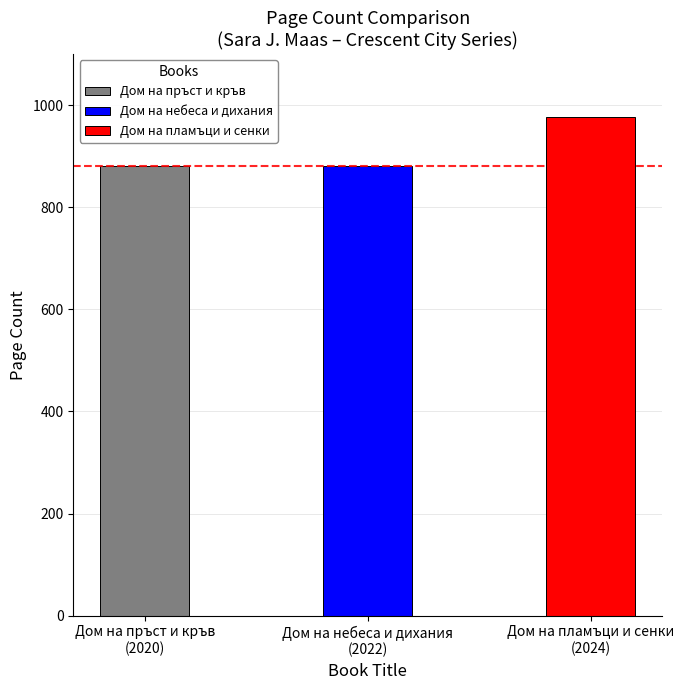

Is it true that the value at Дом на небеса и дихания
(2022) is 1271?

False